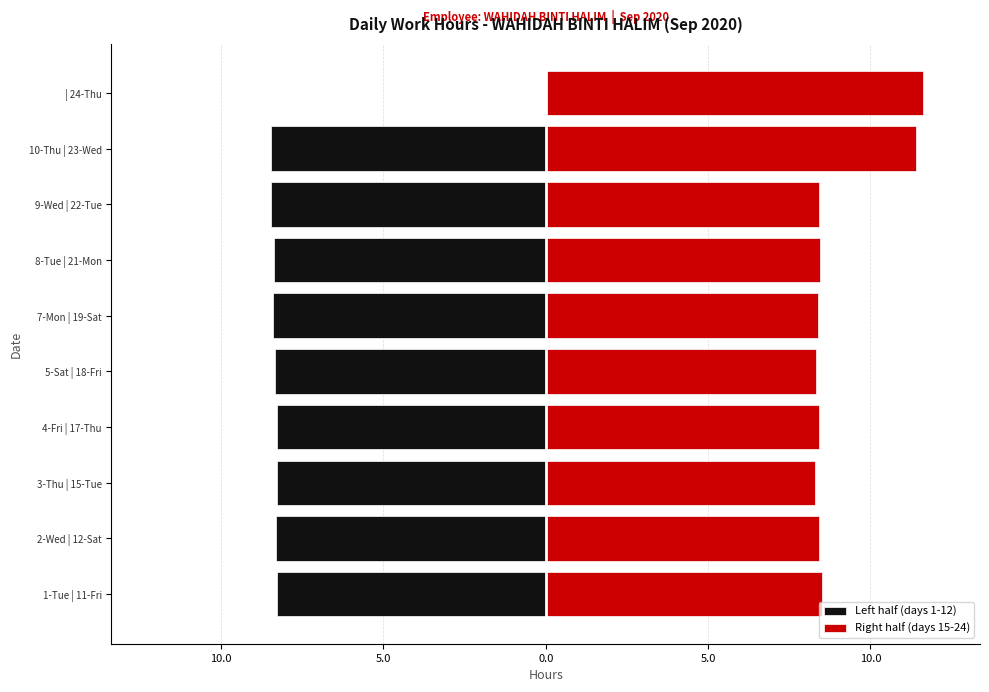

What is the difference between the second highest and second lowest values in the Left half (days 1-12) series?

0.2